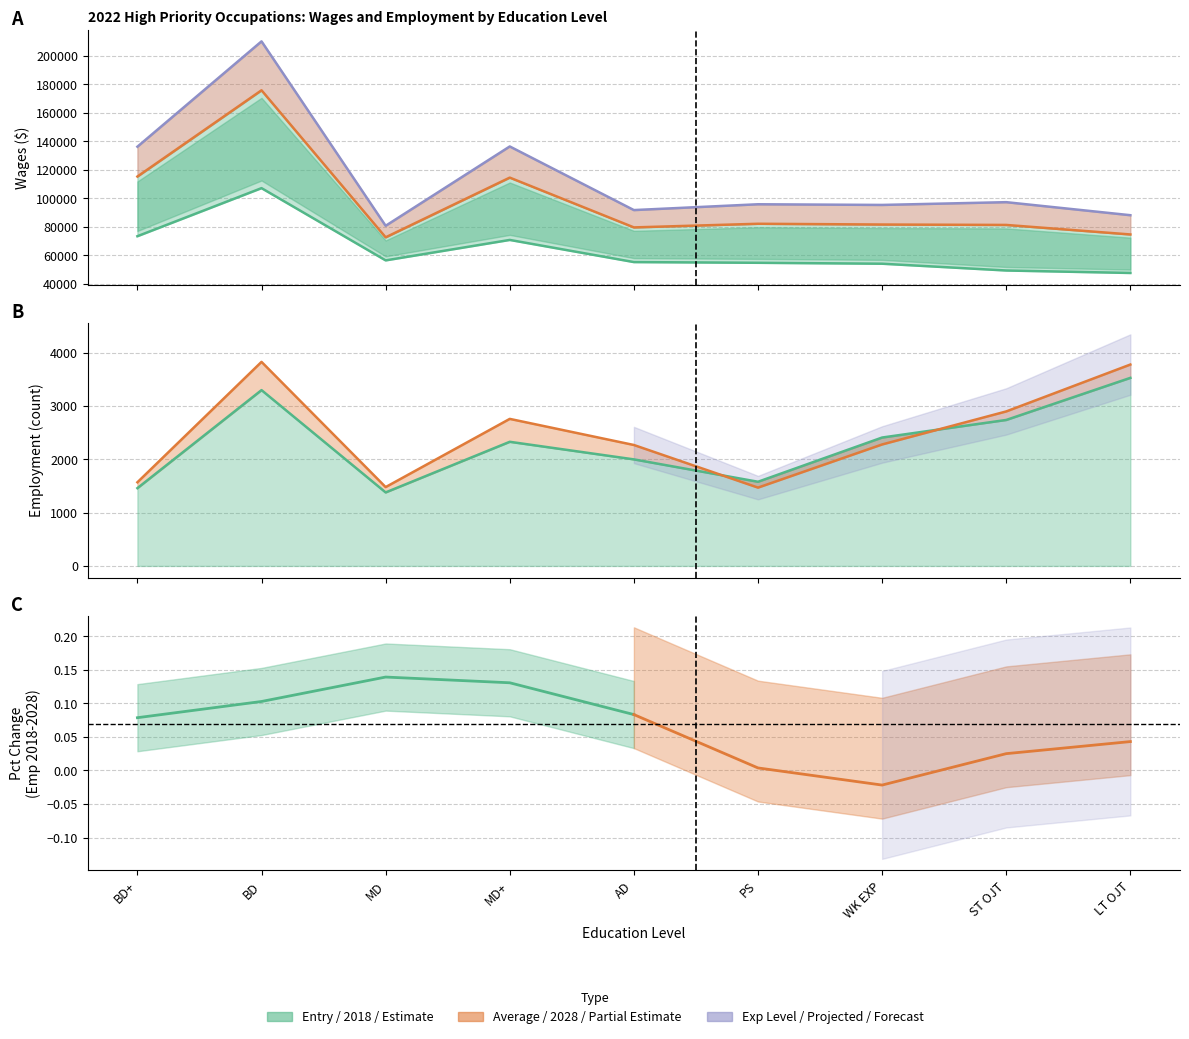

What is the sum of the values at MD and MD+?

217330